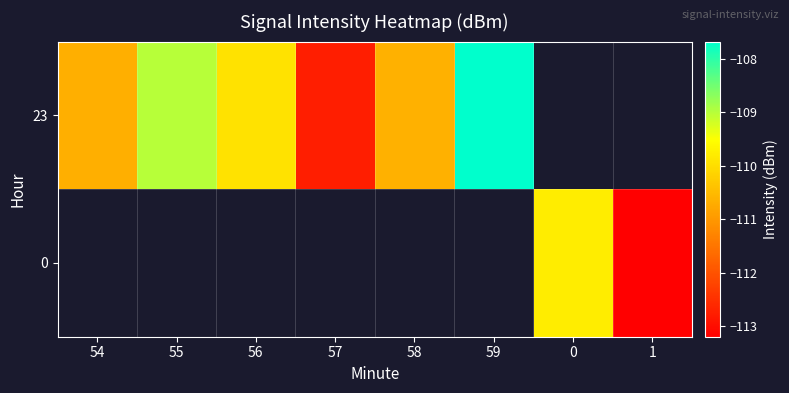

Which series has the widest spread of values?

23